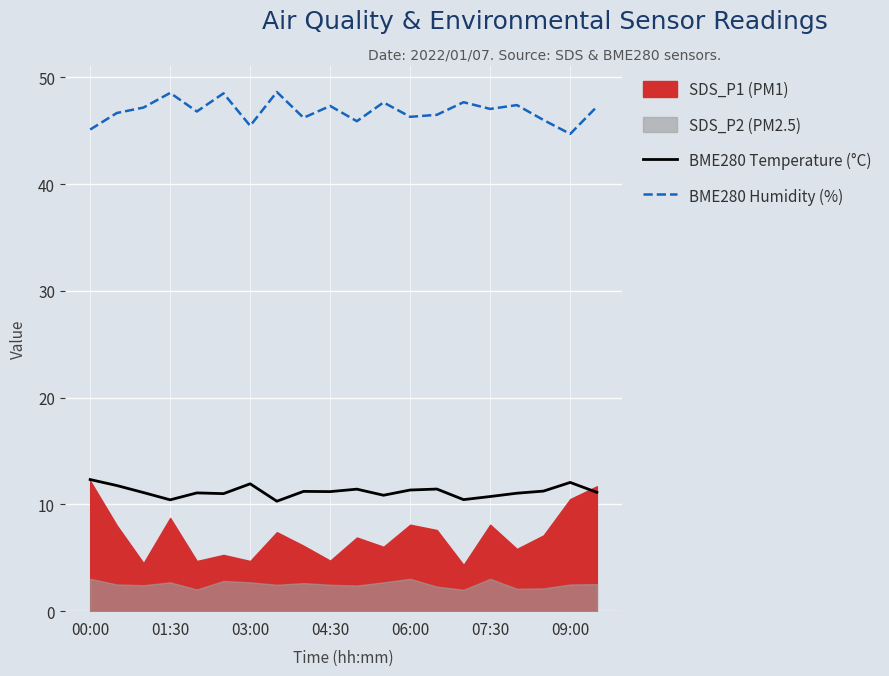

What is the difference between the second highest and second lowest values in the BME280 Humidity (%) series?

3.4